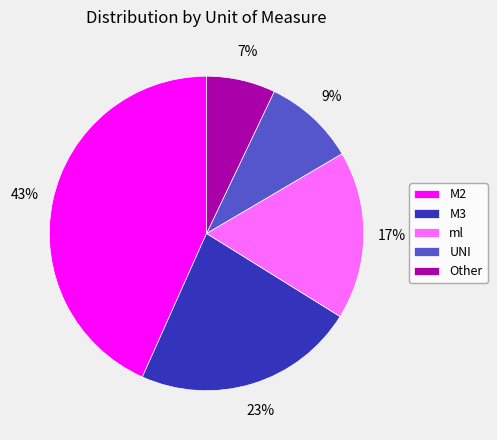

Is it true that M3 is 15% of the pie?

False